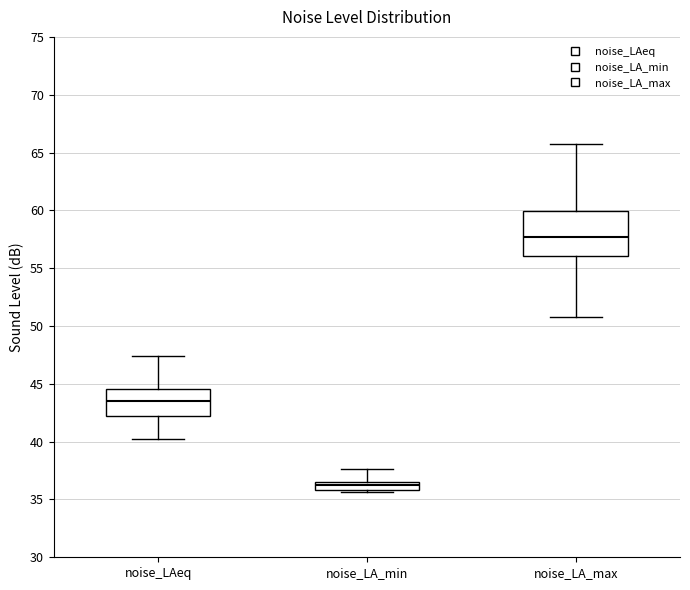

Which box is the tallest, from its lower edge to its upper edge?

noise_LA_max